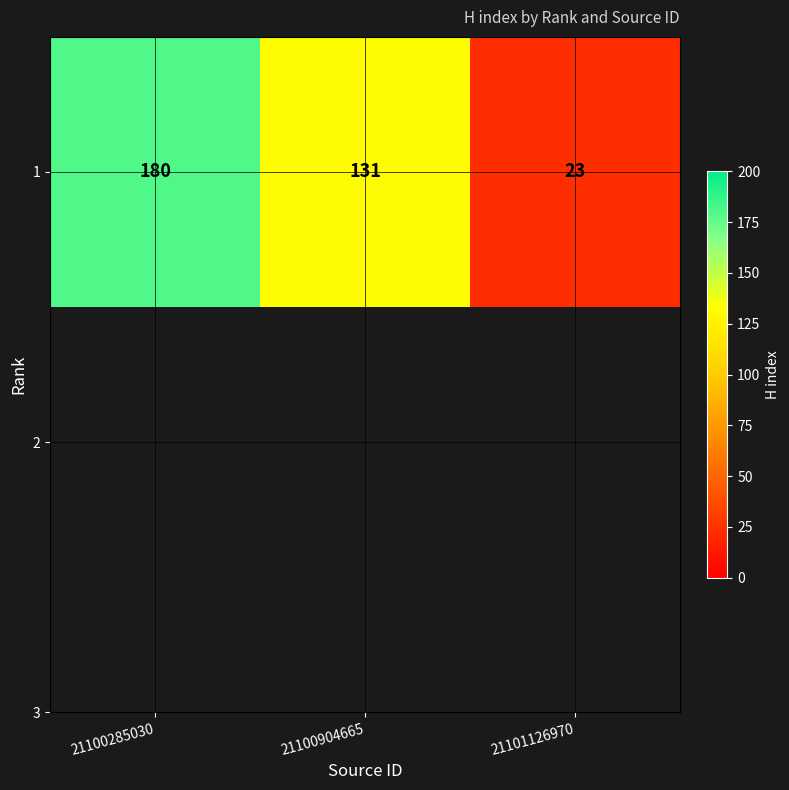

True or false: the data shows 180 at 21100285030.

True